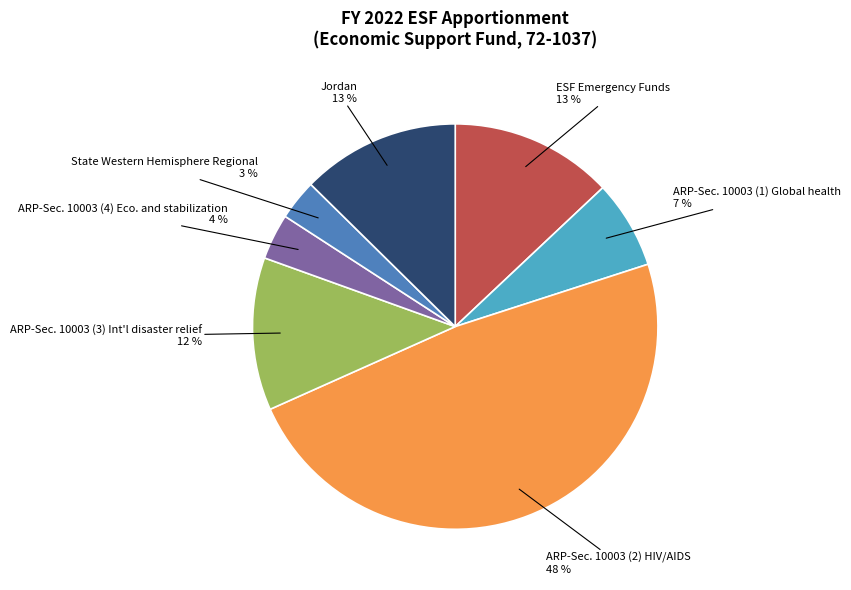

To the nearest percent, what is the average slice percentage?

14%